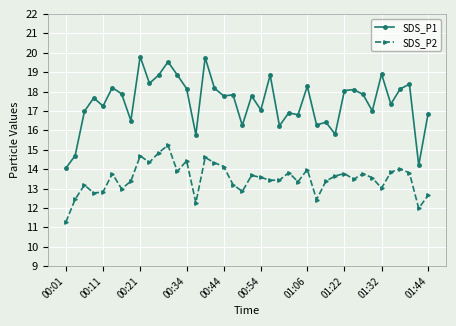

What is the lowest value of the SDS_P1 series?

14.1